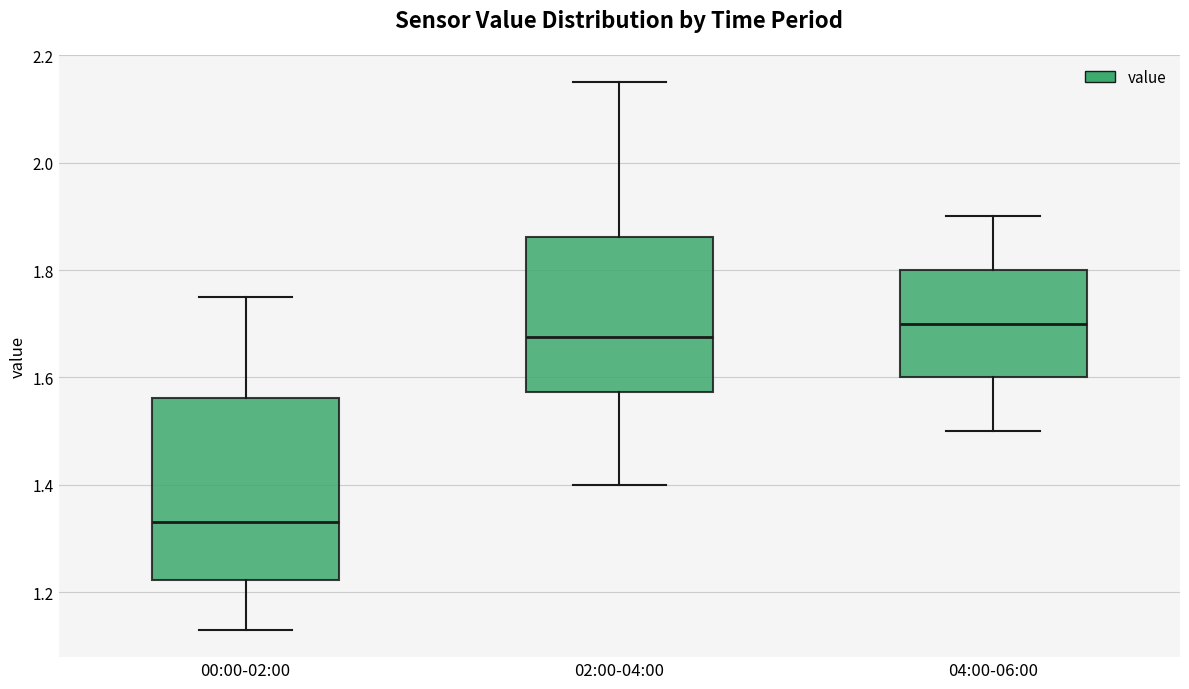

Where does the upper whisker of the box for 00:00-02:00 end on the y-axis? The values are not printed on the chart, so give them approximately, as read against the axis.

1.76